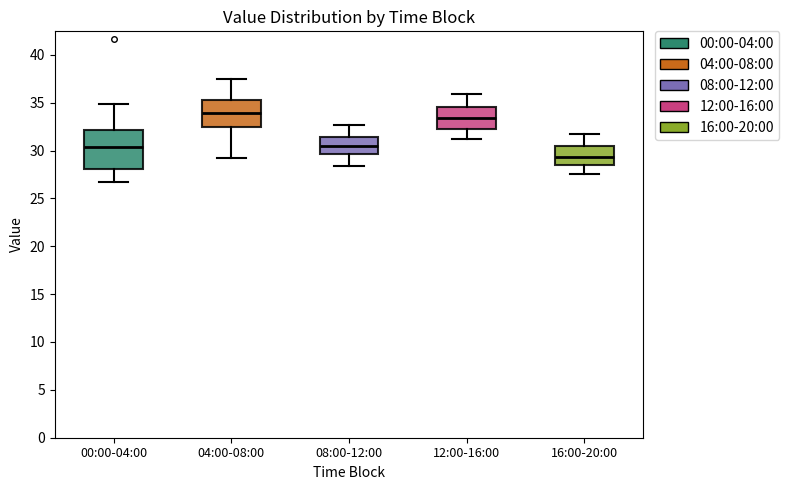

Reading left to right, read every box against the y-axis: the position of its median line, the range the box covers, and the ends of its whiskers. The values are not printed on the chart, so give them approximately, as read against the axis.

00:00-04:00: median 30.5, box 28.0 to 32.0, whiskers 26.5 to 35.0
04:00-08:00: median 34.0, box 32.5 to 35.5, whiskers 29.0 to 37.5
08:00-12:00: median 30.5, box 29.5 to 31.5, whiskers 28.5 to 32.5
12:00-16:00: median 33.5, box 32.5 to 34.5, whiskers 31.0 to 36.0
16:00-20:00: median 29.5, box 28.5 to 30.5, whiskers 27.5 to 31.5